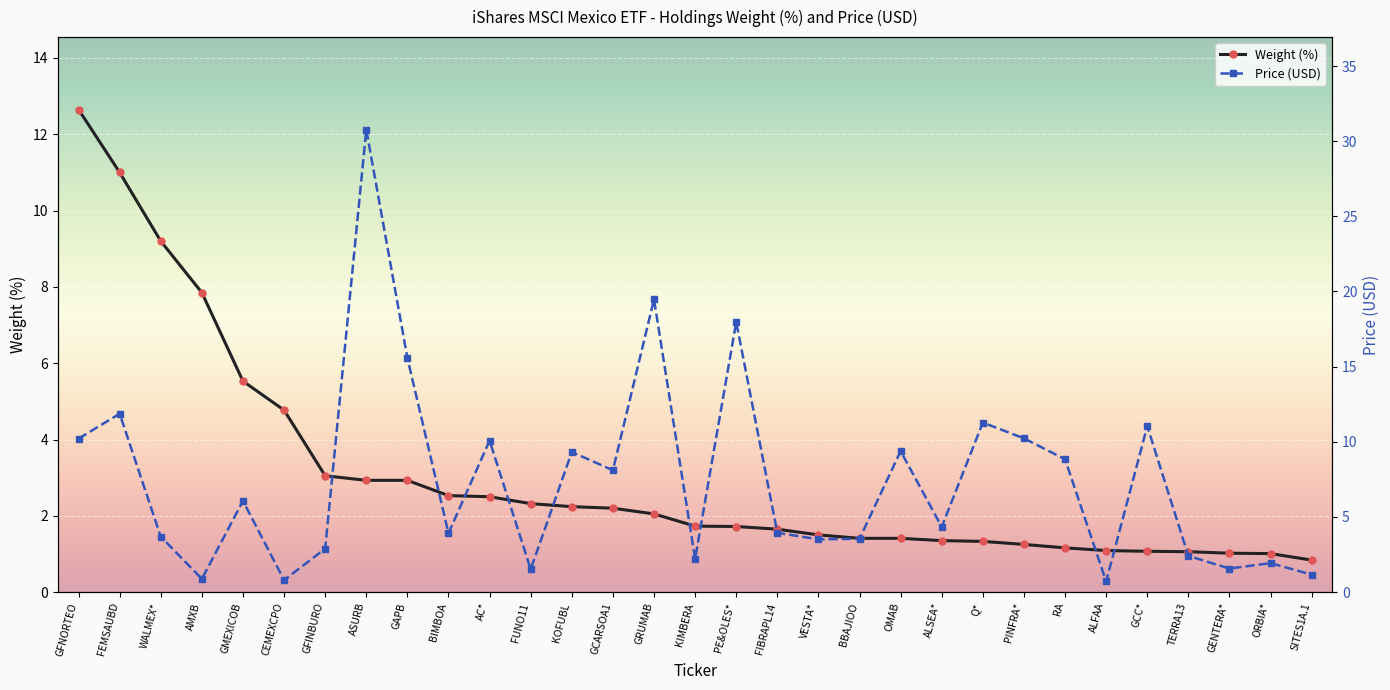

At how many categories does at least one series exceed 5?

17